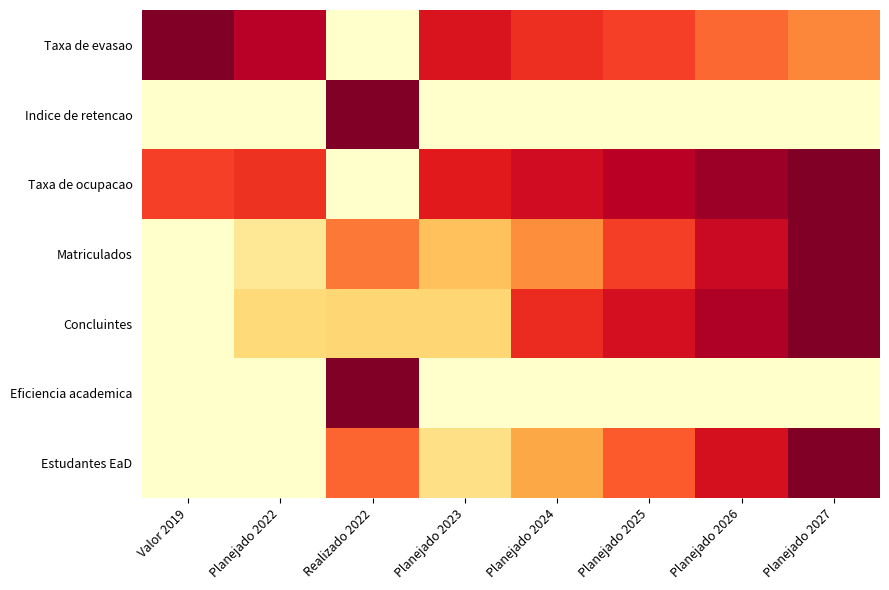

Reading left to right, transcribe all the data shown in this chart.

Taxa de evasao: Valor 2019=1.0	Planejado 2022=0.9	Realizado 2022=0.0	Planejado 2023=0.8	Planejado 2024=0.7	Planejado 2025=0.7	Planejado 2026=0.6	Planejado 2027=0.5
Indice de retencao: Valor 2019=0.0	Planejado 2022=0.0	Realizado 2022=1.0	Planejado 2023=0.0	Planejado 2024=0.0	Planejado 2025=0.0	Planejado 2026=0.0	Planejado 2027=0.0
Taxa de ocupacao: Valor 2019=0.7	Planejado 2022=0.7	Realizado 2022=0.0	Planejado 2023=0.8	Planejado 2024=0.8	Planejado 2025=0.9	Planejado 2026=0.9	Planejado 2027=1.0
Matriculados: Valor 2019=0.0	Planejado 2022=0.2	Realizado 2022=0.5	Planejado 2023=0.3	Planejado 2024=0.5	Planejado 2025=0.7	Planejado 2026=0.8	Planejado 2027=1.0
Concluintes: Valor 2019=0.0	Planejado 2022=0.2	Realizado 2022=0.3	Planejado 2023=0.3	Planejado 2024=0.7	Planejado 2025=0.8	Planejado 2026=0.9	Planejado 2027=1.0
Eficiencia academica: Valor 2019=0.0	Planejado 2022=0.0	Realizado 2022=1.0	Planejado 2023=0.0	Planejado 2024=0.0	Planejado 2025=0.0	Planejado 2026=0.0	Planejado 2027=0.0
Estudantes EaD: Valor 2019=0.0	Planejado 2022=0.0	Realizado 2022=0.6	Planejado 2023=0.2	Planejado 2024=0.4	Planejado 2025=0.6	Planejado 2026=0.8	Planejado 2027=1.0